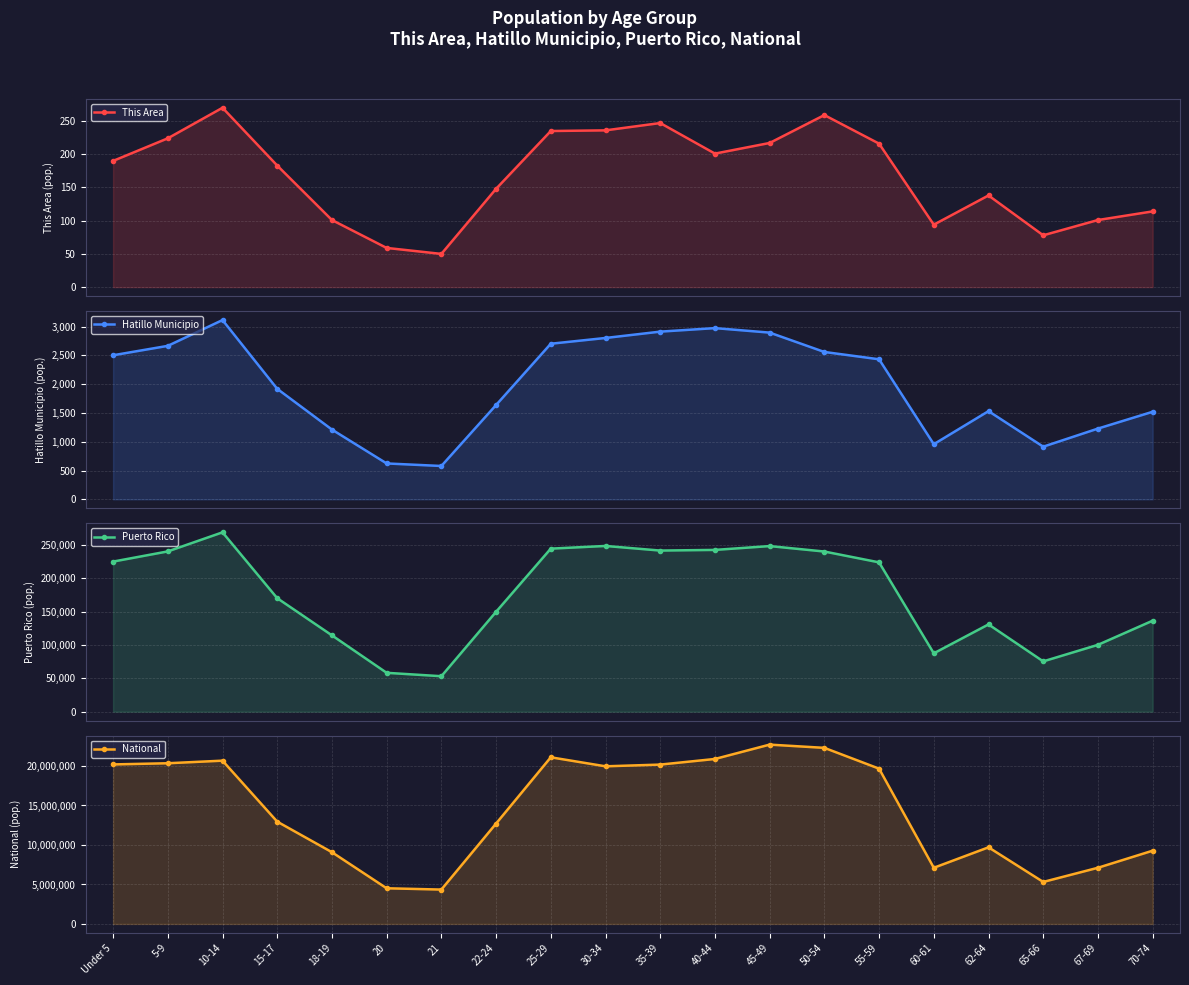

In Hatillo Municipio, how many points are lower than both neighbors (excluding endpoints)?

3